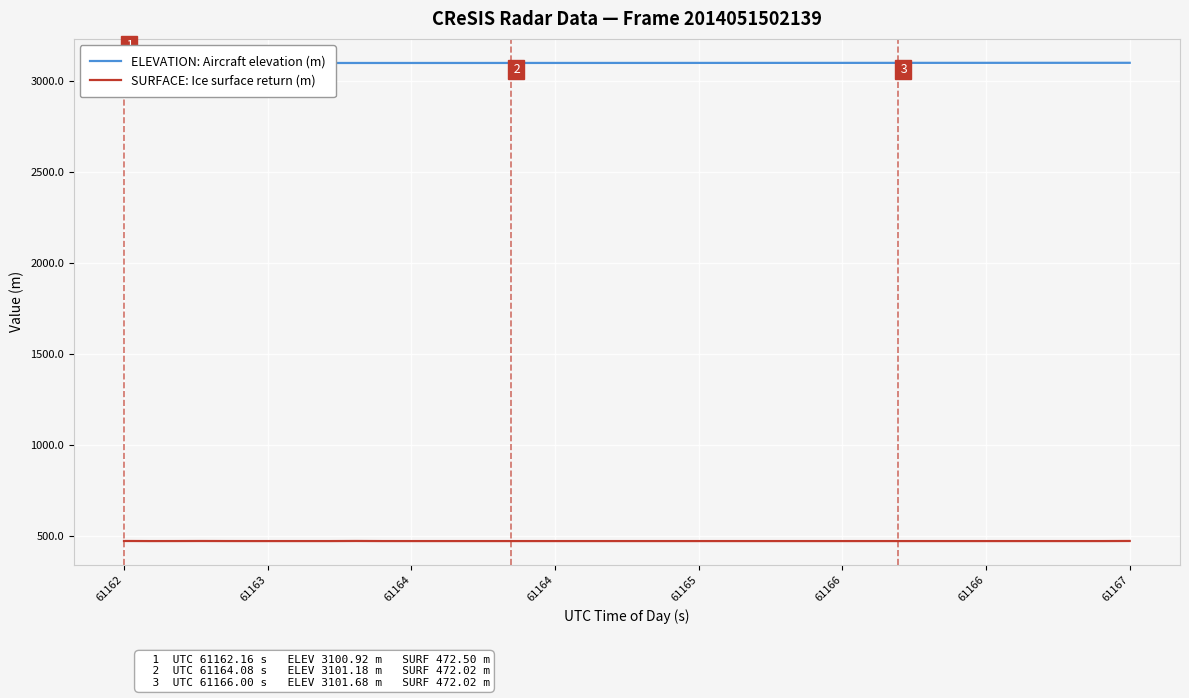

True or false: SURFACE: Ice surface return (m) has more than 1 points higher than both neighbors.

True